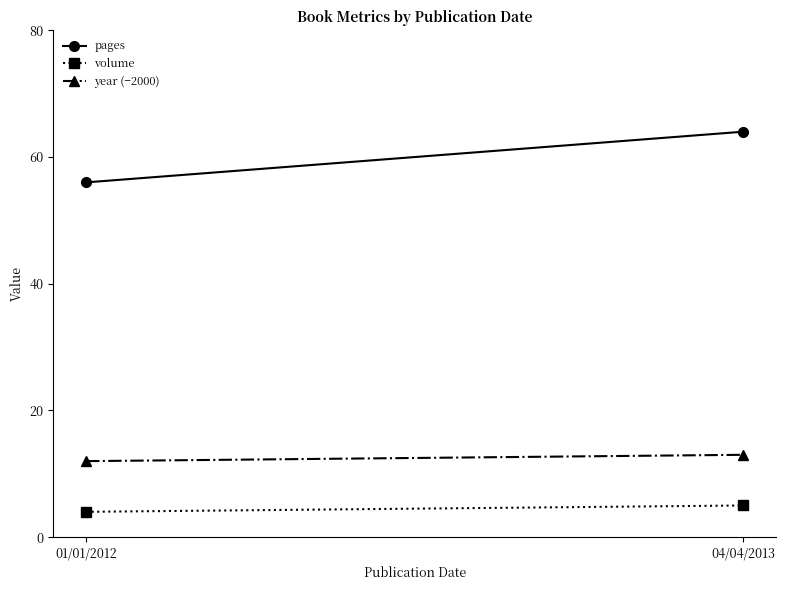

What position from the right is 04/04/2013?

1